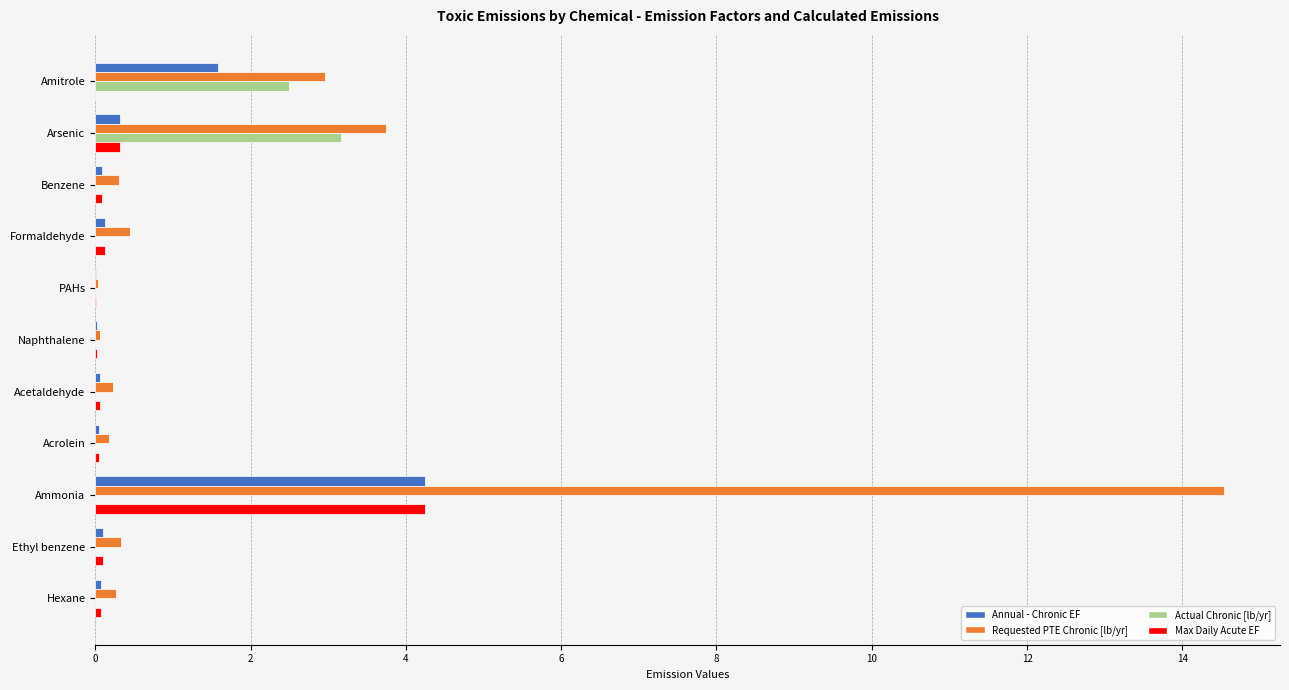

Is the value of Annual - Chronic EF at Ammonia greater than the value of Actual Chronic [lb/yr] at Formaldehyde?

Yes